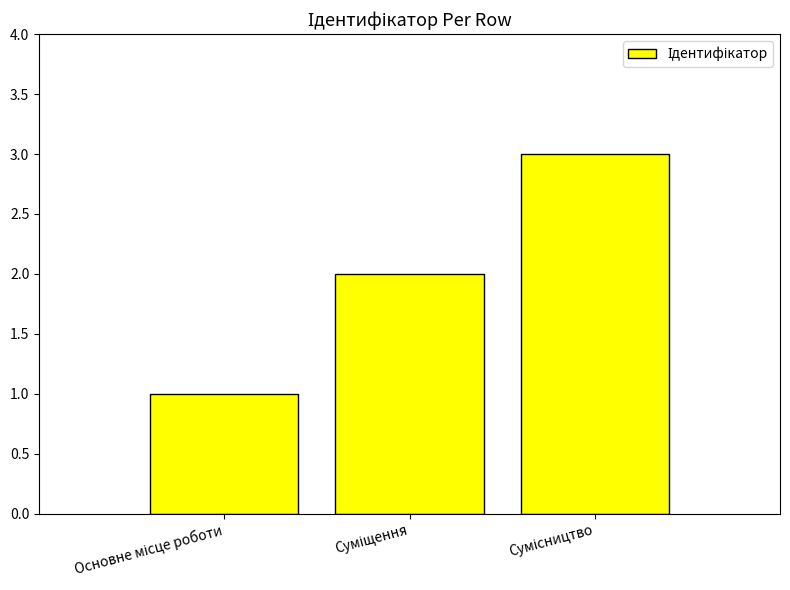

Reading left to right, list all the values displayed in this chart.

1	2	3